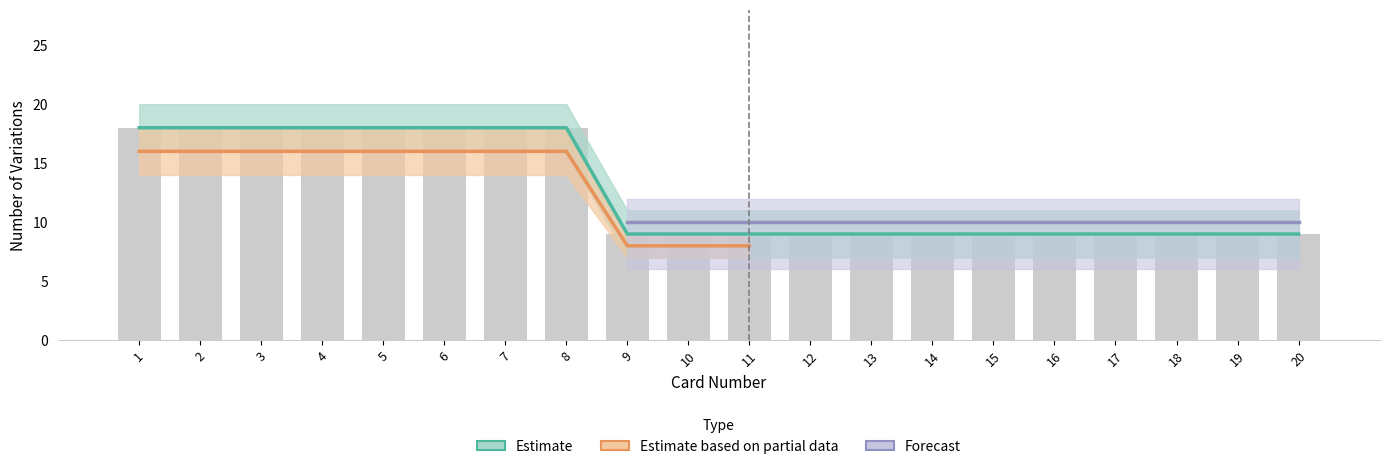

At which category does the chart reach its minimum across all series?

9